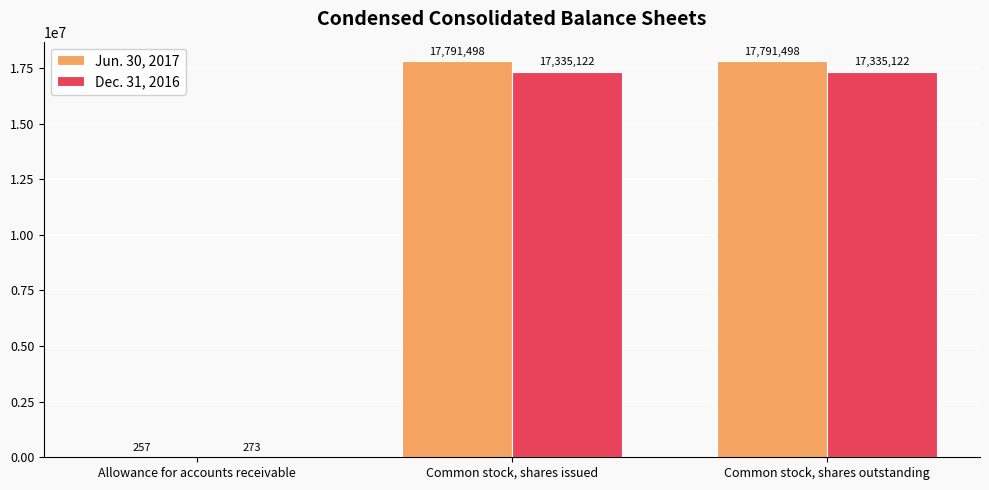

Is the value of Dec. 31, 2016 at Common stock, shares outstanding greater than the value of Jun. 30, 2017 at Common stock, shares issued?

No